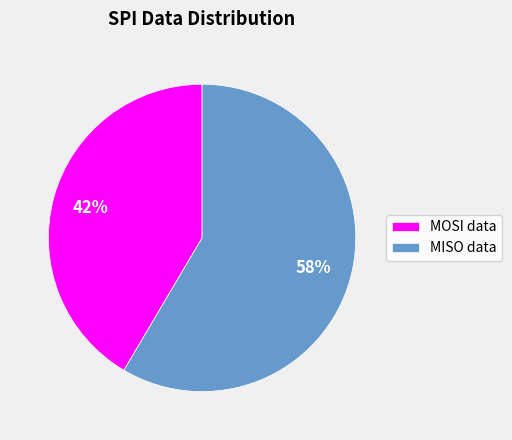

Does MOSI data account for over 50% of the chart?

No